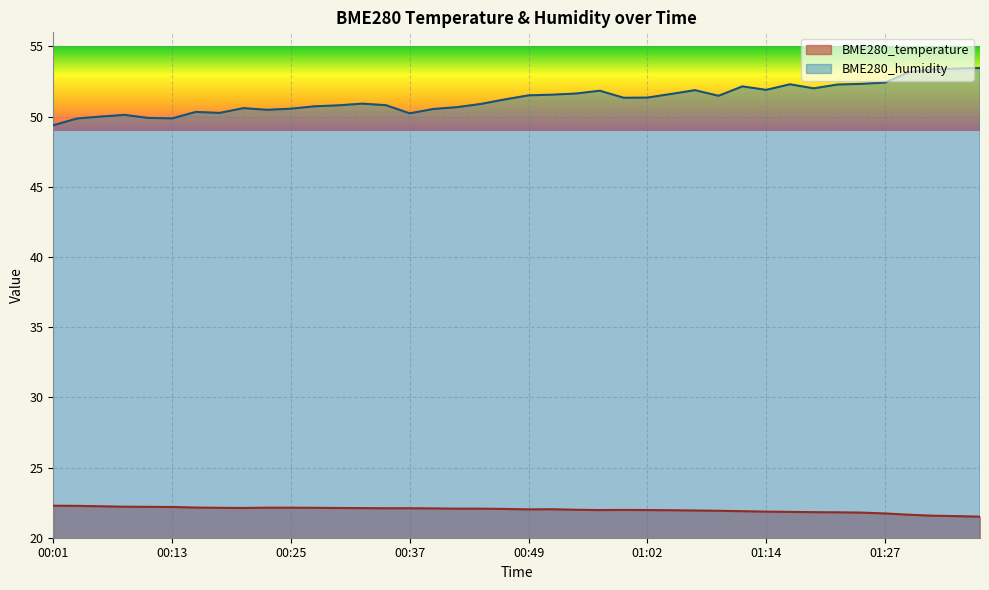

What is the lowest value of the BME280_humidity series?

49.4